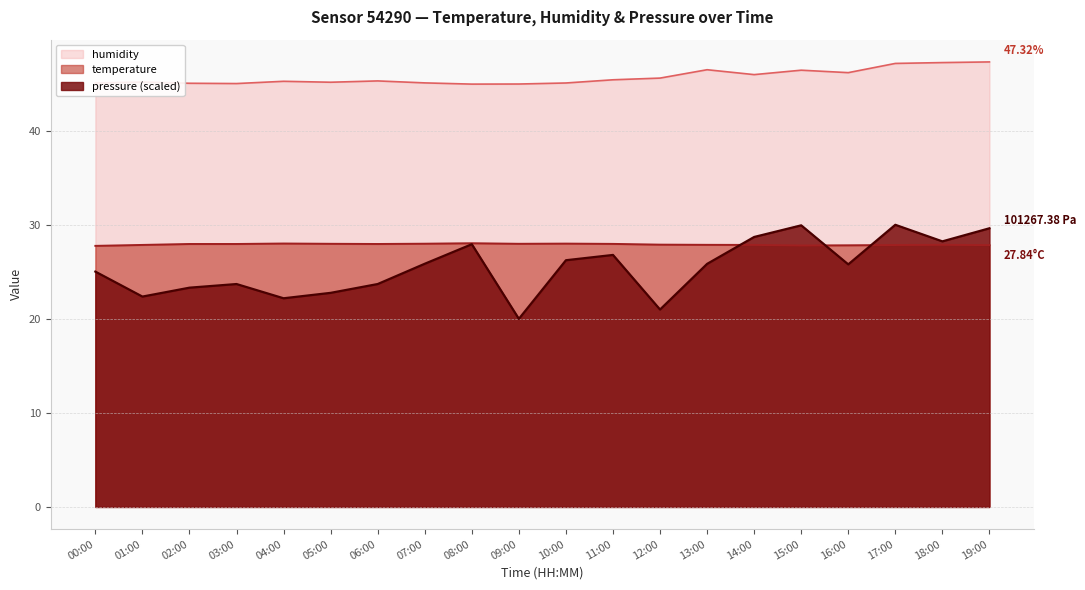

What is the label of the 2nd point from the left?

01:00